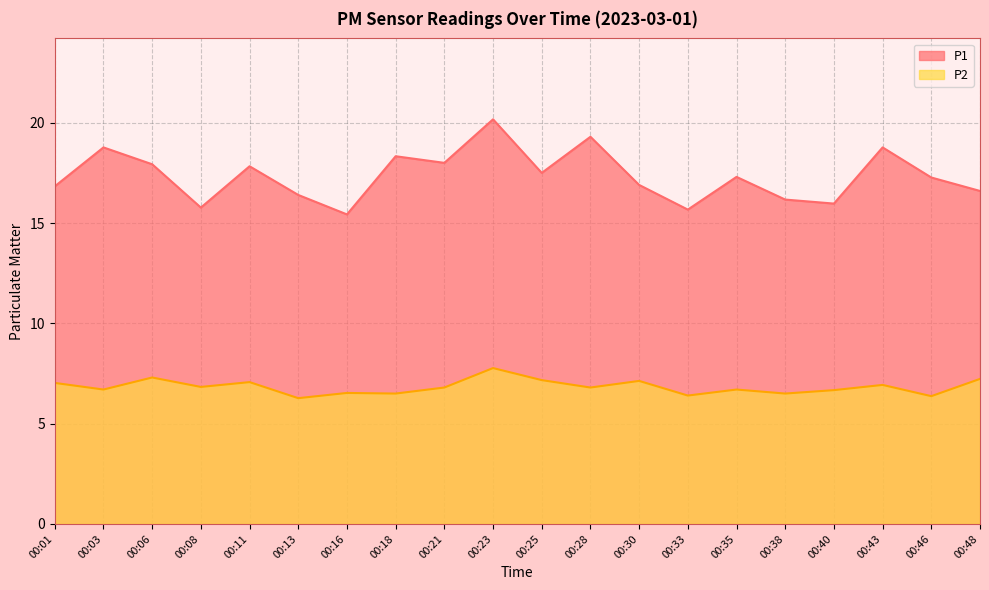

How many lines are shown in the chart?

2